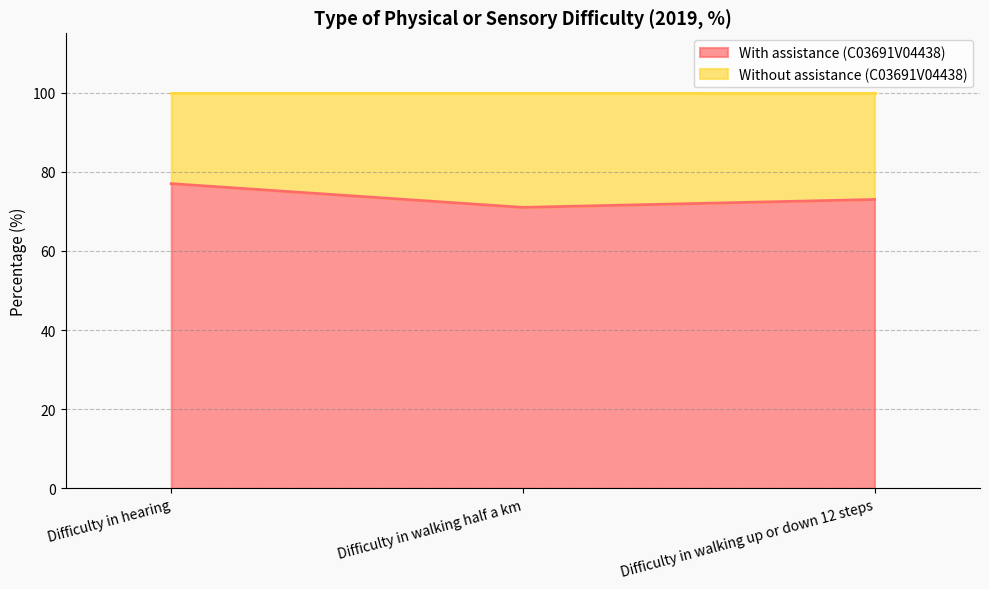

Approximately how many times larger is the value at Difficulty in walking up or down 12 steps compared to Difficulty in walking half a km?

1.0